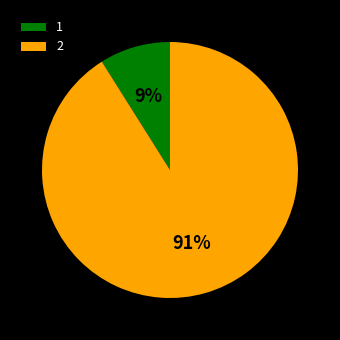

To the nearest percent, what is the combined percentage of 2 and 1?

100%